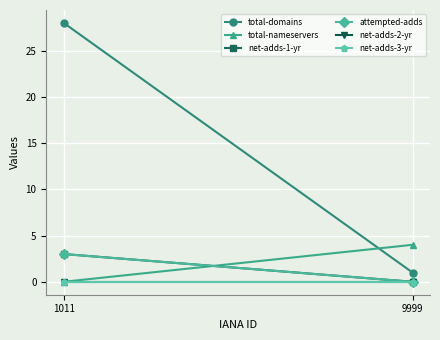

Reading left to right, transcribe all the data shown in this chart.

total-domains: 28	1
total-nameservers: 0	4
net-adds-1-yr: 3	0
attempted-adds: 3	0
net-adds-2-yr: 0	0
net-adds-3-yr: 0	0